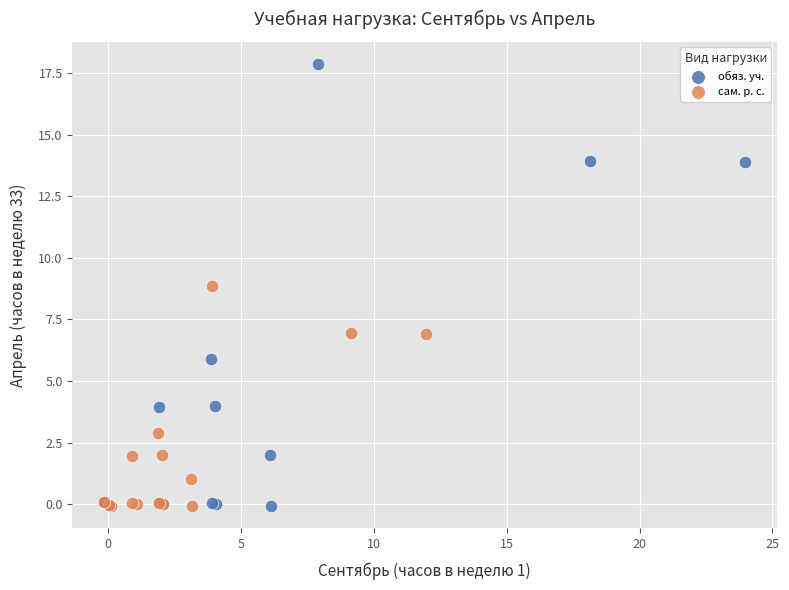

Which series contains the highest Y value?

обяз. уч.